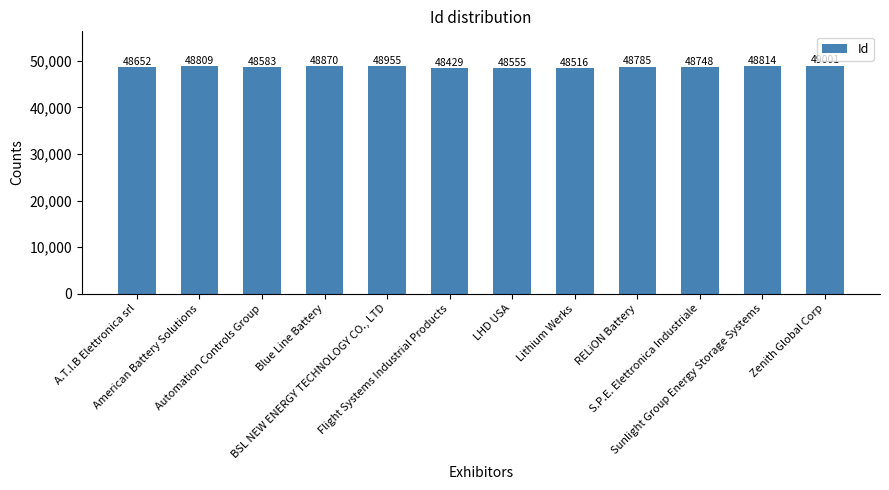

What is the maximum value shown in the chart?

49001